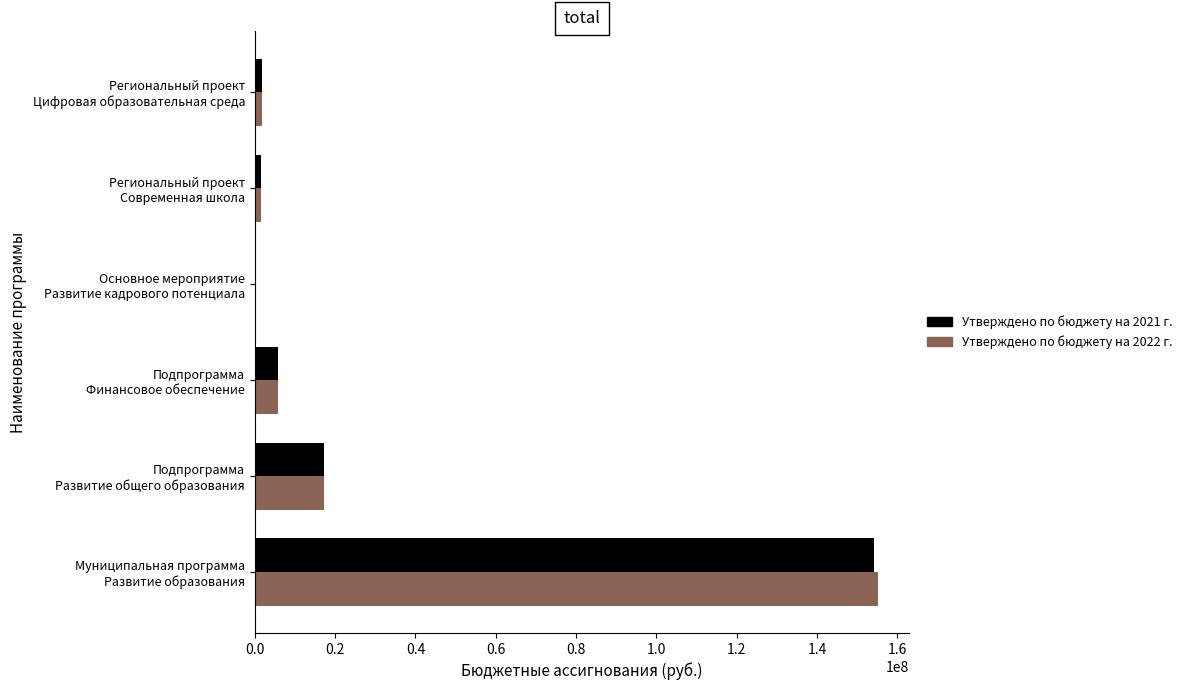

What is the maximum value shown in the chart?

155157155.6